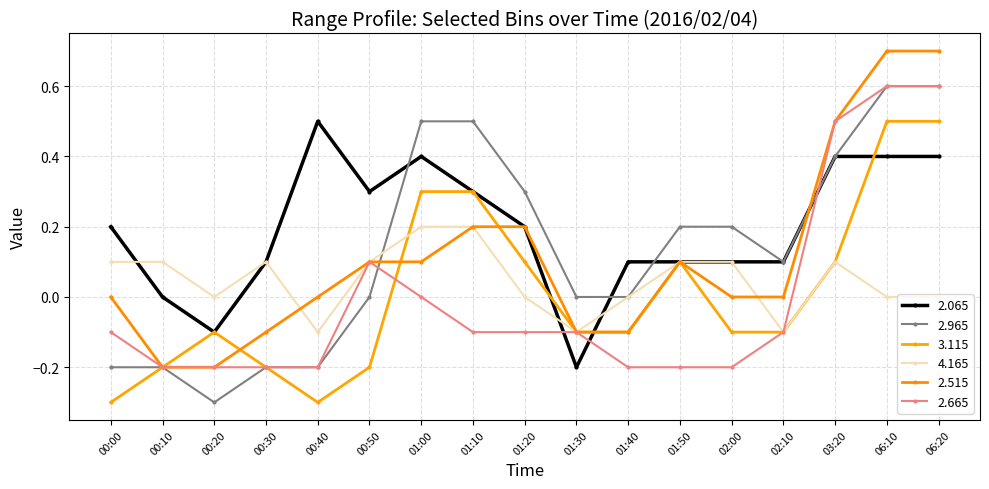

Reading right to left, list all the values displayed in this chart.

2.065: 06:20=0.4	06:10=0.4	03:20=0.4	02:10=0.1	02:00=0.1	01:50=0.1	01:40=0.1	01:30=-0.2	01:20=0.2	01:10=0.3	01:00=0.4	00:50=0.3	00:40=0.5	00:30=0.1	00:20=-0.1	00:10=0.0	00:00=0.2
2.965: 06:20=0.6	06:10=0.6	03:20=0.4	02:10=0.1	02:00=0.2	01:50=0.2	01:40=-0.0	01:30=0.0	01:20=0.3	01:10=0.5	01:00=0.5	00:50=0.0	00:40=-0.2	00:30=-0.2	00:20=-0.3	00:10=-0.2	00:00=-0.2
3.115: 06:20=0.5	06:10=0.5	03:20=0.1	02:10=-0.1	02:00=-0.1	01:50=0.1	01:40=-0.1	01:30=-0.1	01:20=0.1	01:10=0.3	01:00=0.3	00:50=-0.2	00:40=-0.3	00:30=-0.2	00:20=-0.1	00:10=-0.2	00:00=-0.3
4.165: 06:20=0.0	06:10=0.0	03:20=0.1	02:10=-0.1	02:00=0.1	01:50=0.1	01:40=0.0	01:30=-0.1	01:20=-0.0	01:10=0.2	01:00=0.2	00:50=0.1	00:40=-0.1	00:30=0.1	00:20=-0.0	00:10=0.1	00:00=0.1
2.515: 06:20=0.7	06:10=0.7	03:20=0.5	02:10=0.0	02:00=0.0	01:50=0.1	01:40=-0.1	01:30=-0.1	01:20=0.2	01:10=0.2	01:00=0.1	00:50=0.1	00:40=-0.0	00:30=-0.1	00:20=-0.2	00:10=-0.2	00:00=-0.0
2.665: 06:20=0.6	06:10=0.6	03:20=0.5	02:10=-0.1	02:00=-0.2	01:50=-0.2	01:40=-0.2	01:30=-0.1	01:20=-0.1	01:10=-0.1	01:00=0.0	00:50=0.1	00:40=-0.2	00:30=-0.2	00:20=-0.2	00:10=-0.2	00:00=-0.1